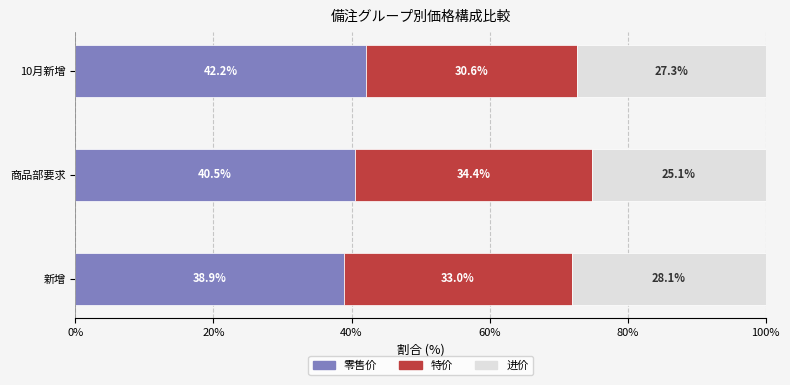

Which category has the highest value in the 零售价 series?

10月新增